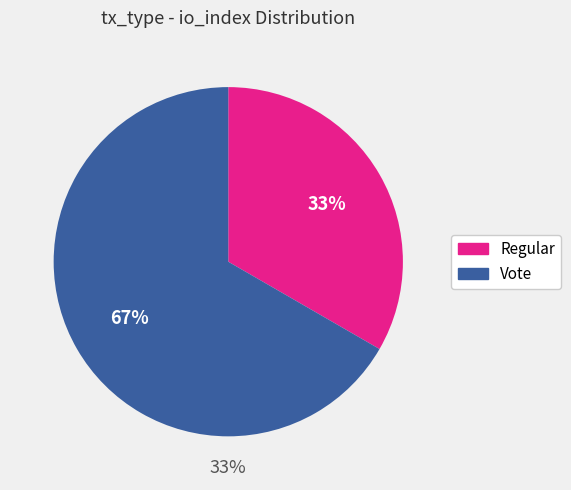

True or false: Vote accounts for 54% of the total.

False